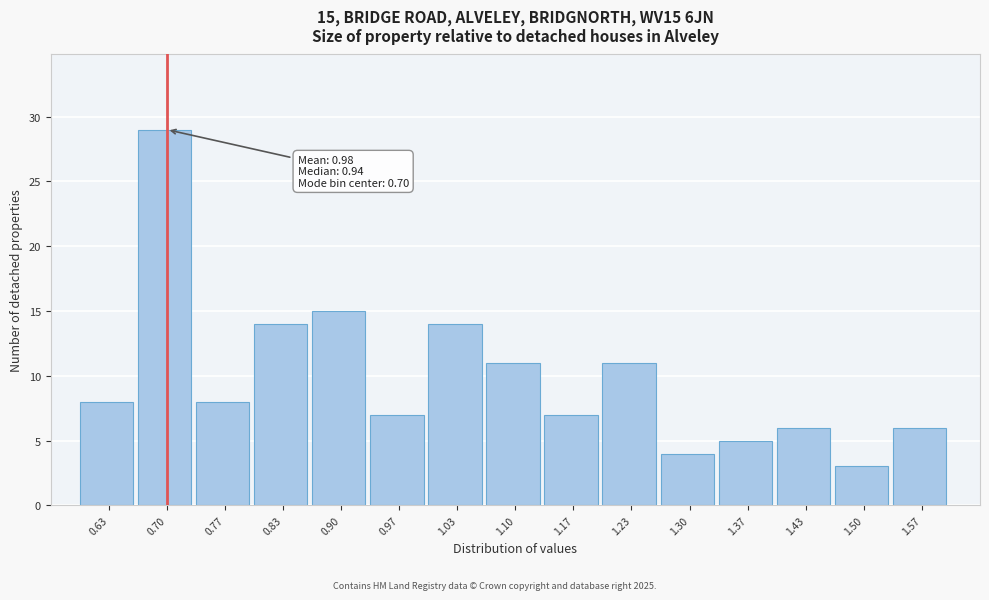

Over which range of the x-axis is the bar tallest?

0.67 to 0.73